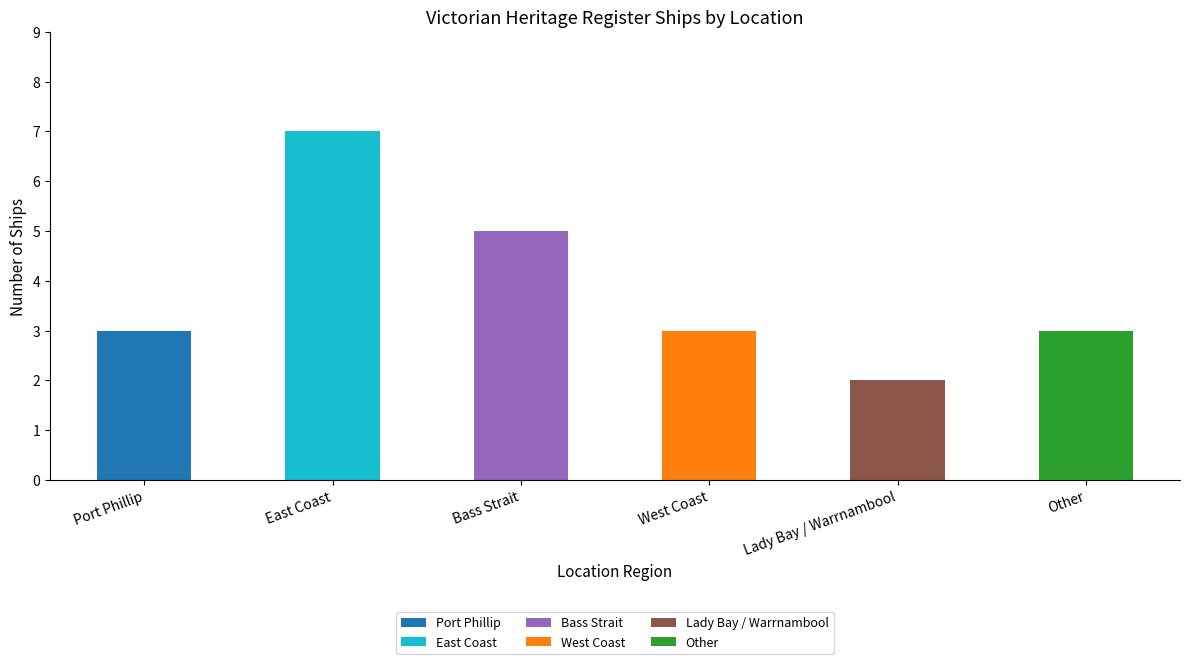

What is the total value across all series at Port Phillip?

3